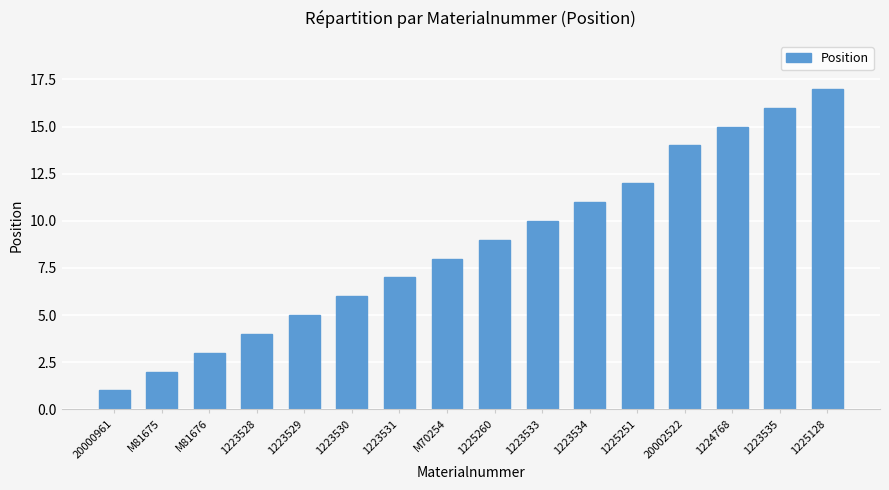

What position from the right is 1225128?

1